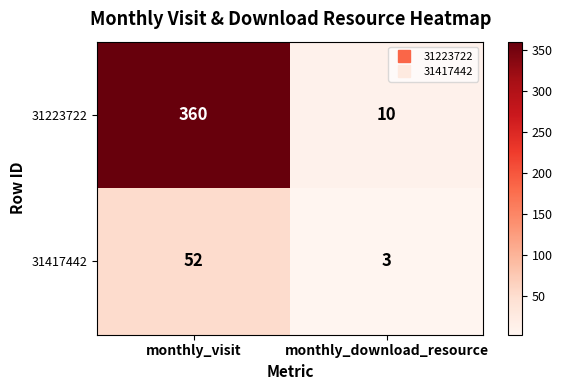

List the series in order of their overall mean, lowest first.

31417442, 31223722